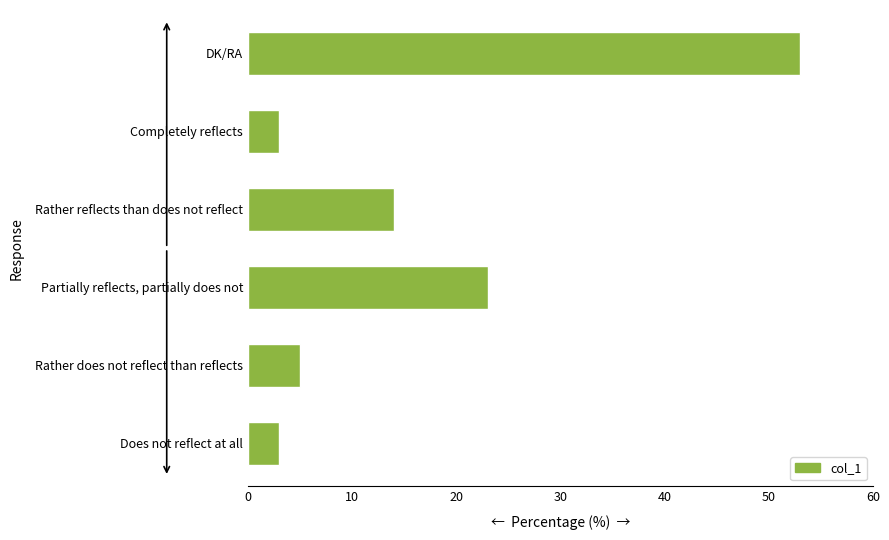

What is the difference between the maximum and minimum values?

50